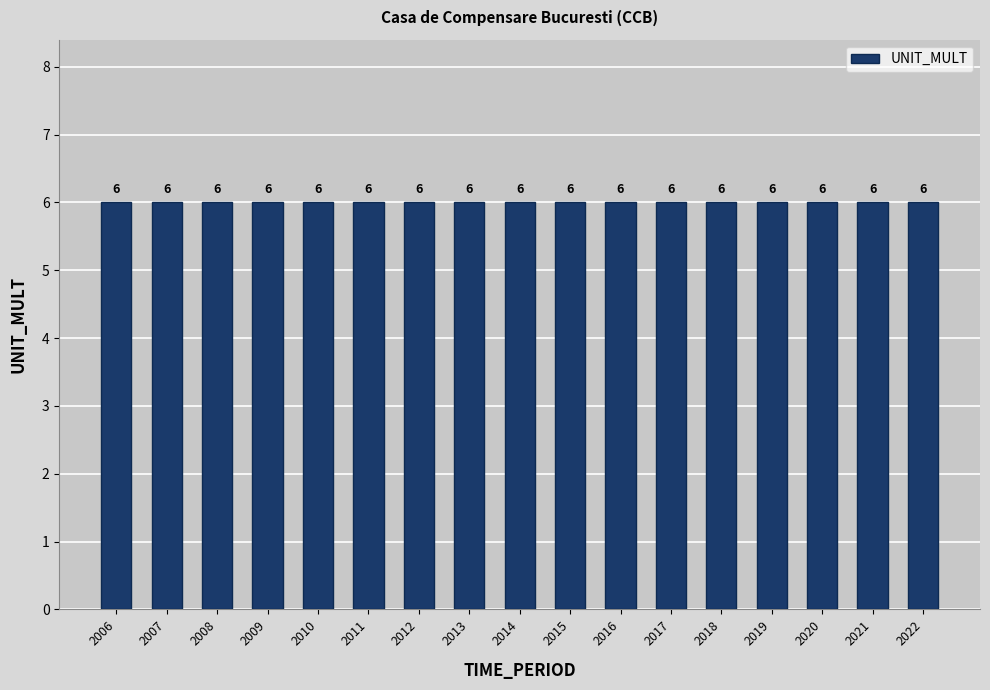

At how many categories does at least one series exceed 4?

17